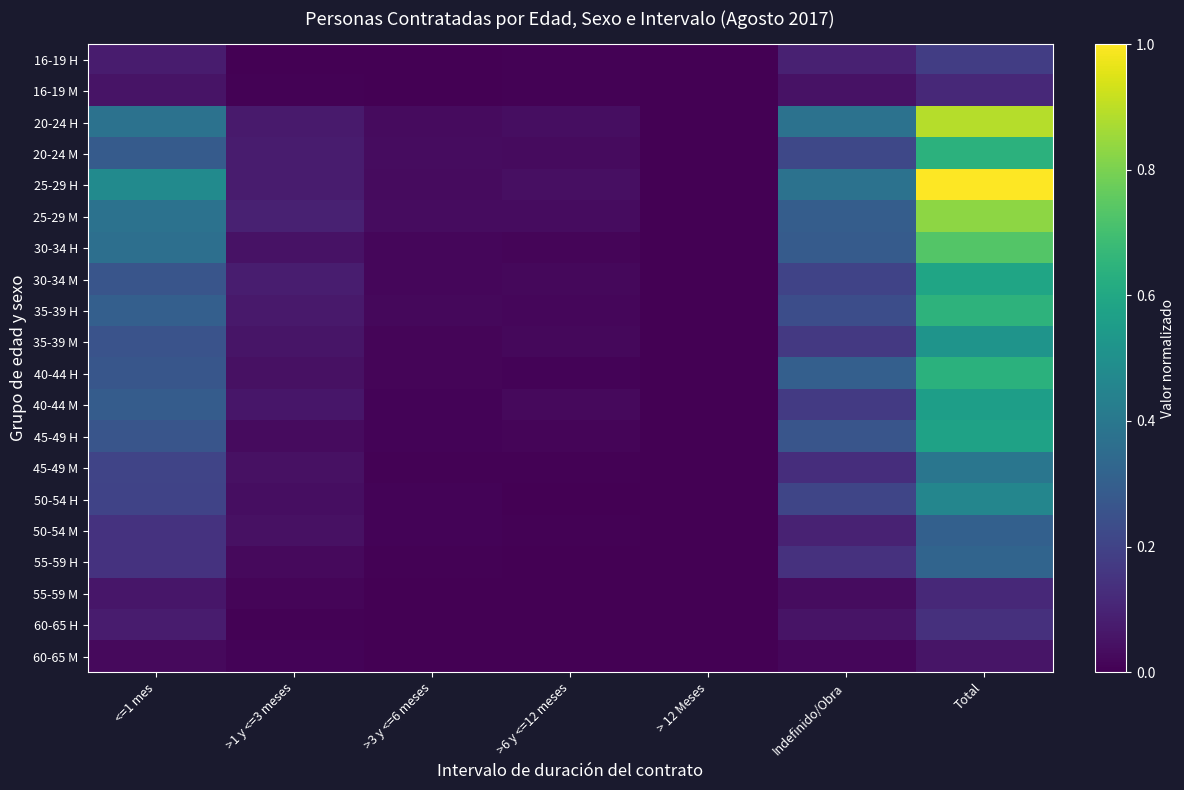

Which series has the widest spread of values?

25-29 H